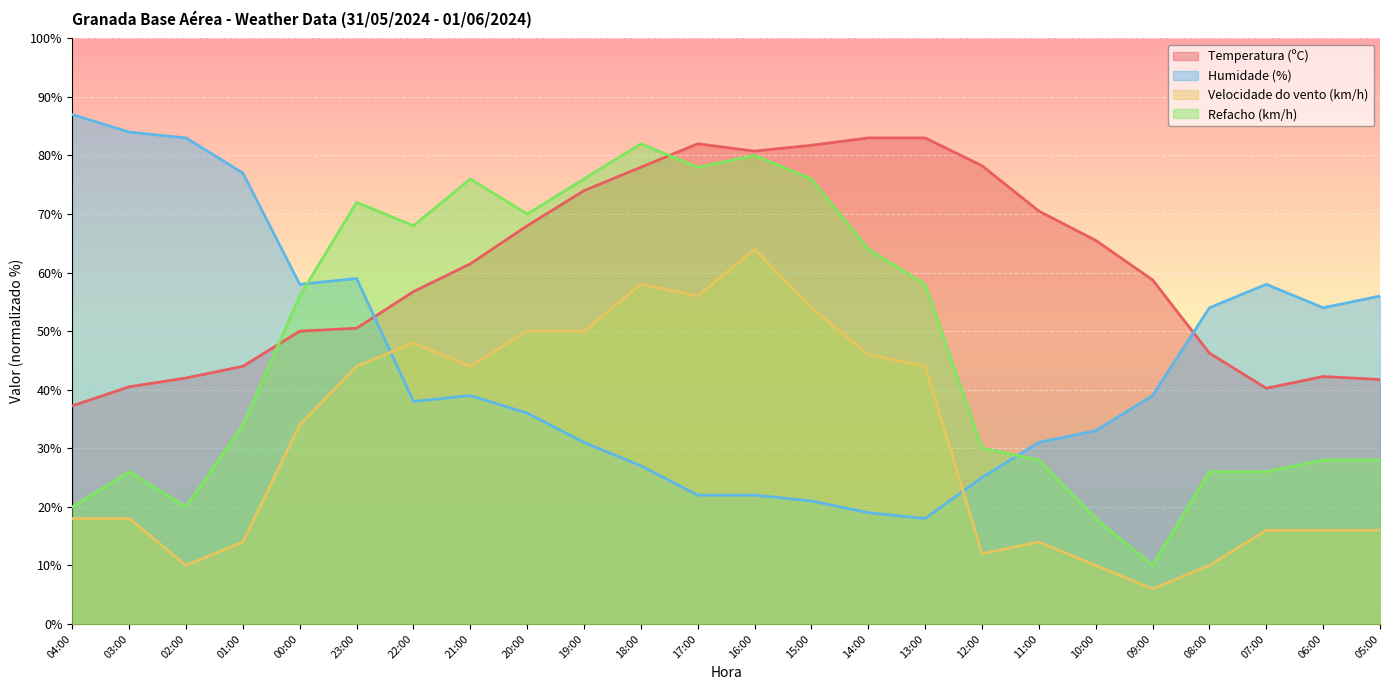

What are all the series names shown in the legend?

Temperatura (ºC), Humidade (%), Velocidade do vento (km/h), Refacho (km/h)